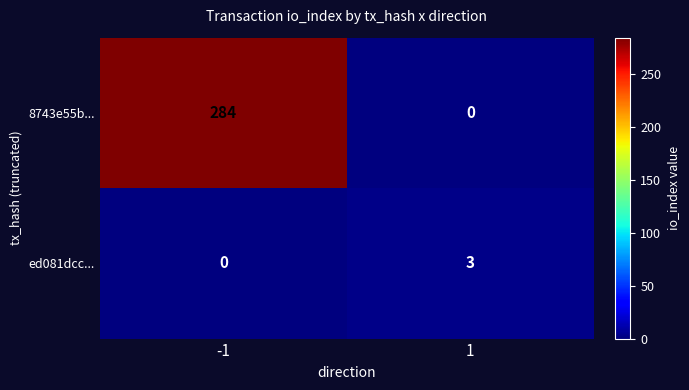

Which series has the largest range (max minus min)?

8743e55b...